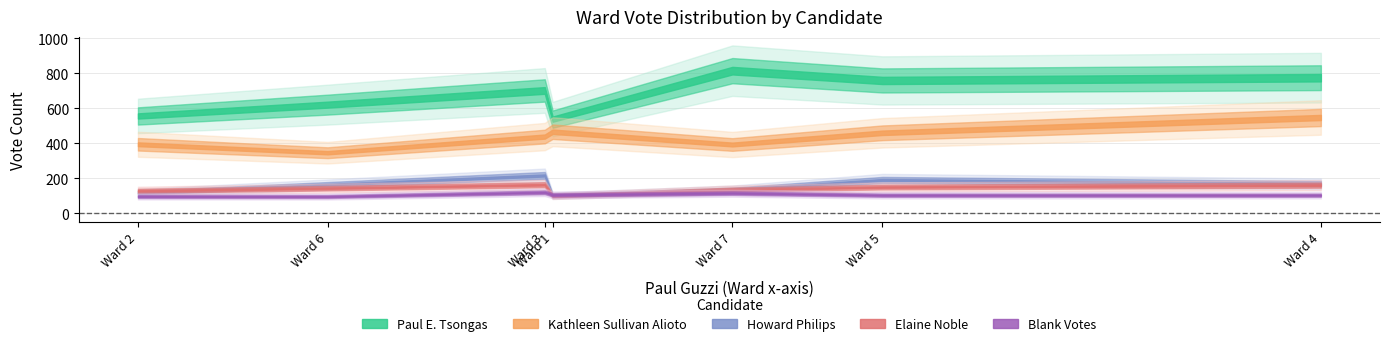

What is the sum of all Paul E. Tsongas values?

4798